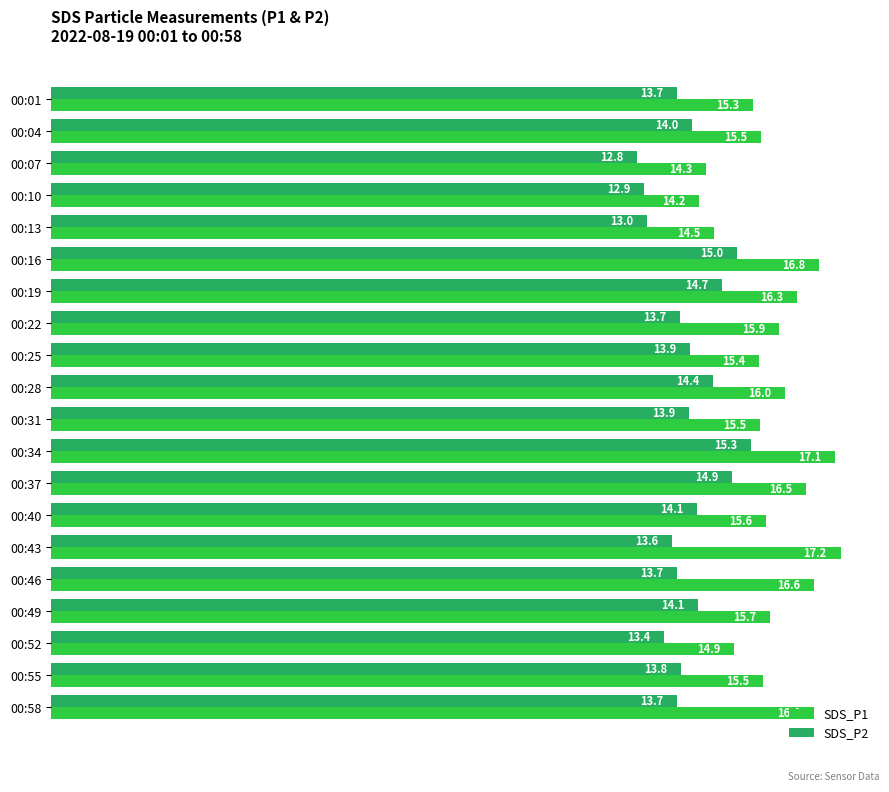

What is the spread (max minus min) of values at 00:49?

1.6